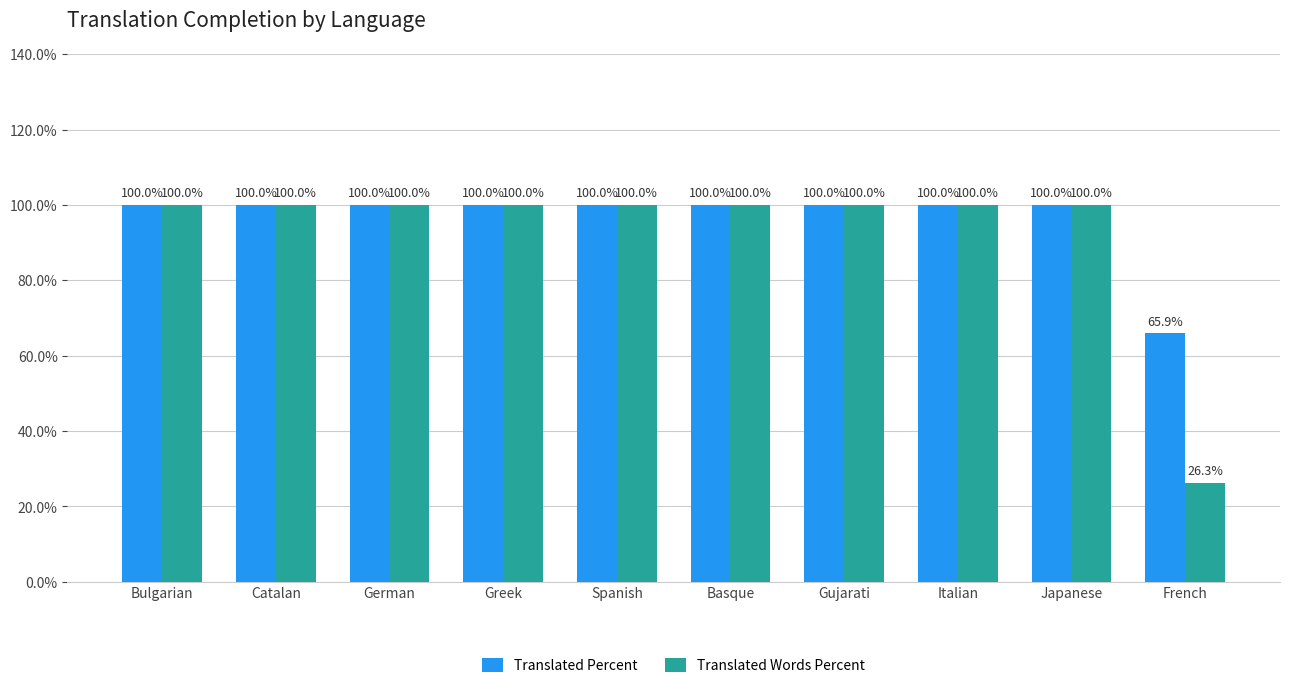

List the series in order of their overall mean, highest first.

Translated Percent, Translated Words Percent